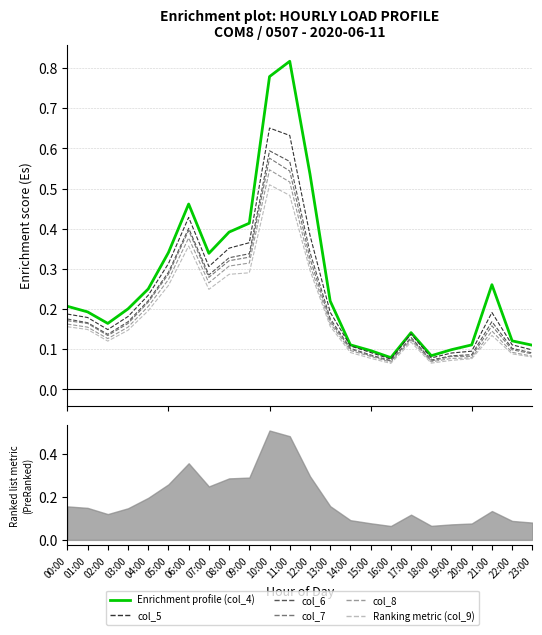

Count the number of data series in this chart.

6